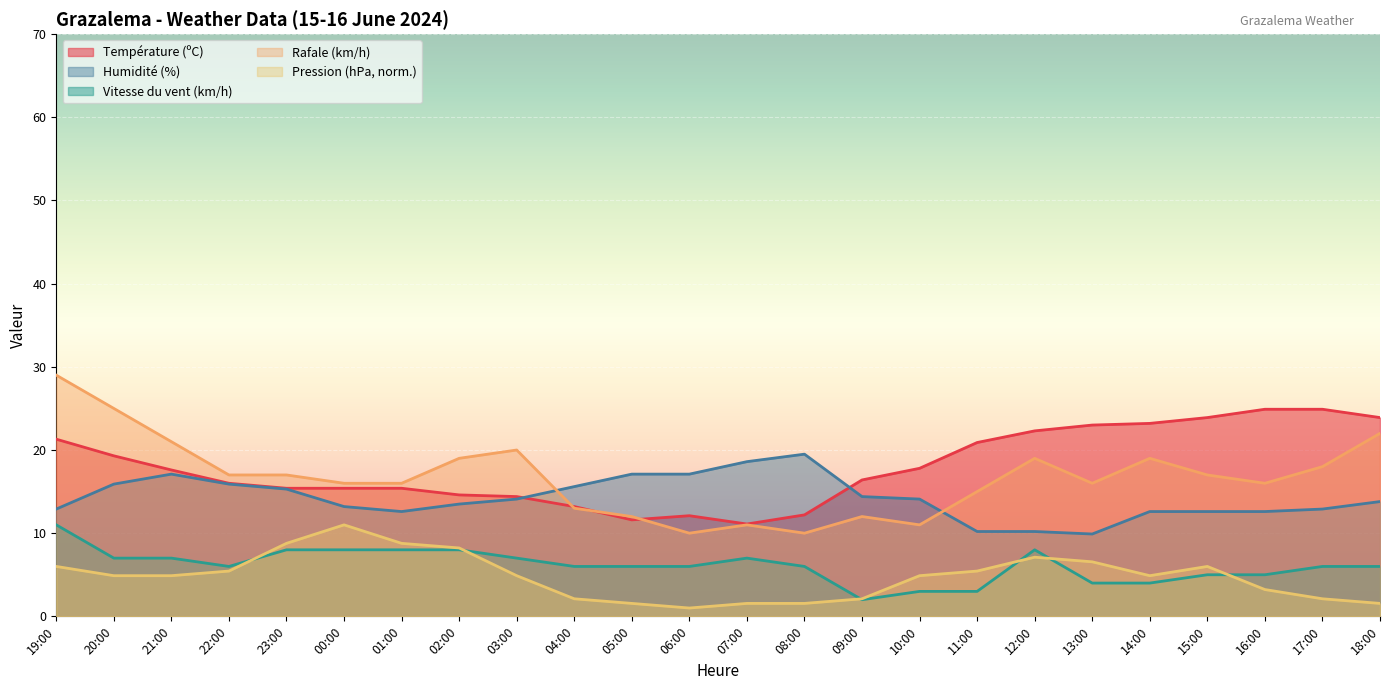

At which label is Vitesse du vent (km/h) closest to 6?

22:00